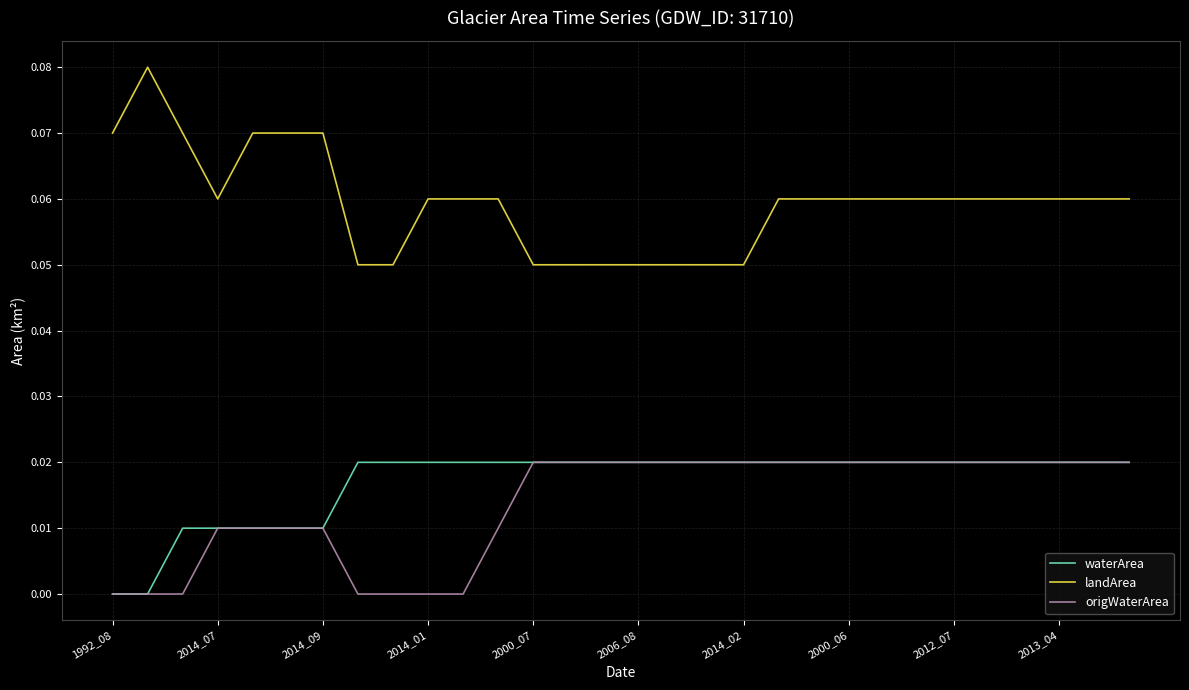

True or false: landArea and origWaterArea intersect in this chart.

False